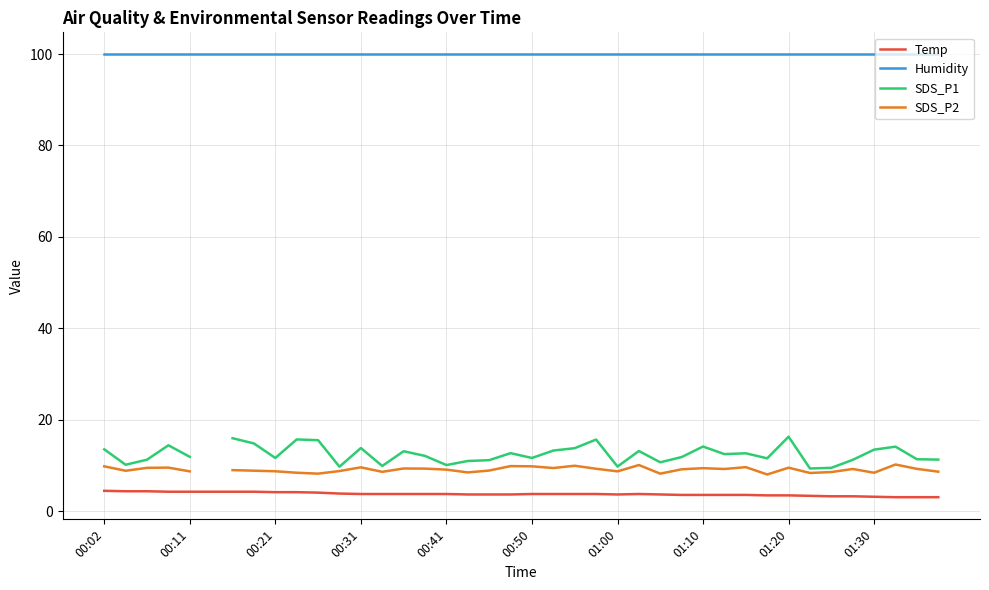

At which label does SDS_P2 first exceed 9?

00:02